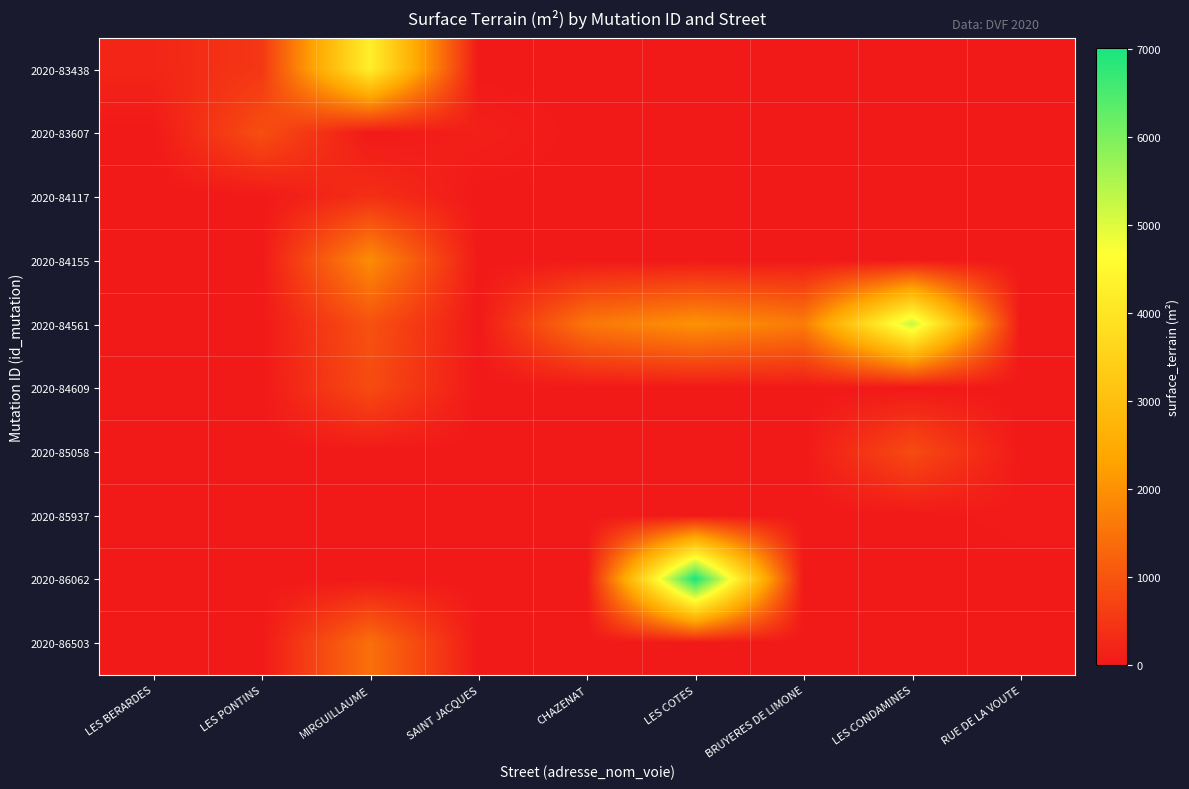

At which category is the sum across all series the highest?

MIRGUILLAUME